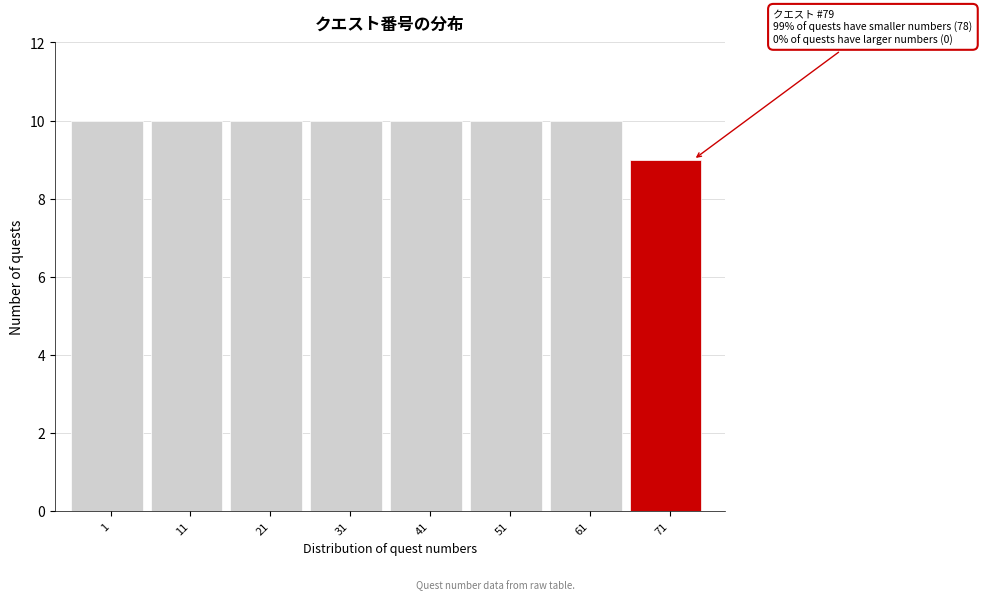

Reading left to right, what are all the values shown in this chart?

10	10	10	10	10	10	10	9